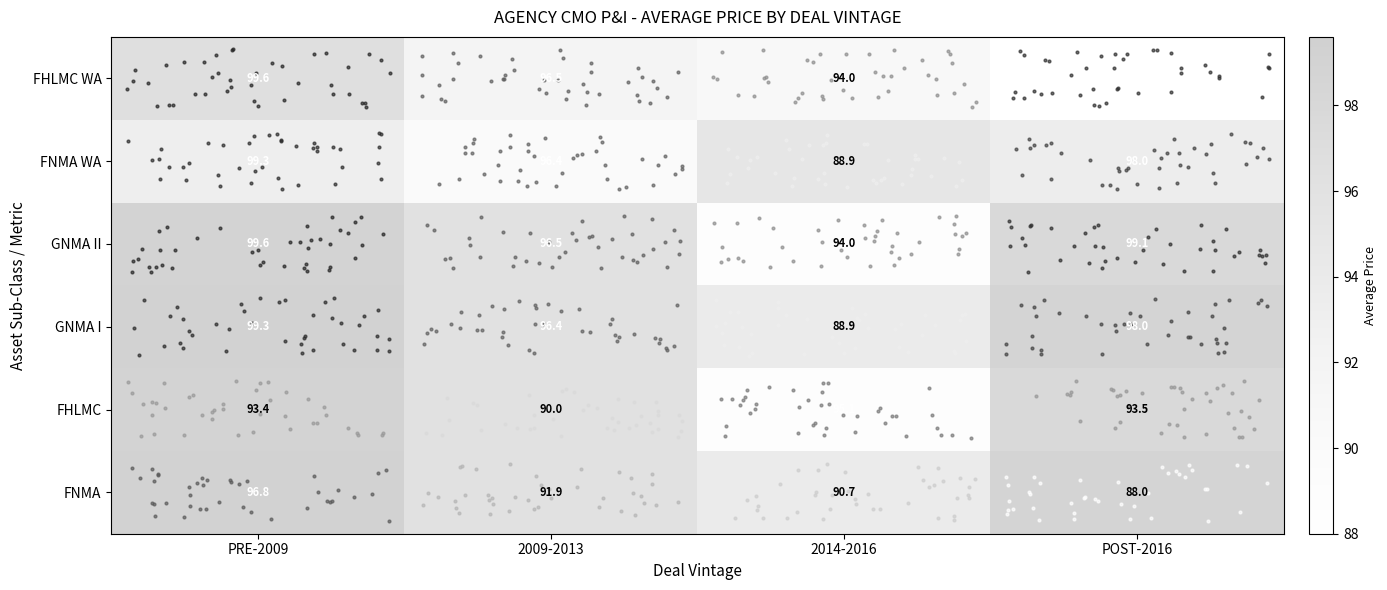

Which series has the largest total across all categories?

GNMA II